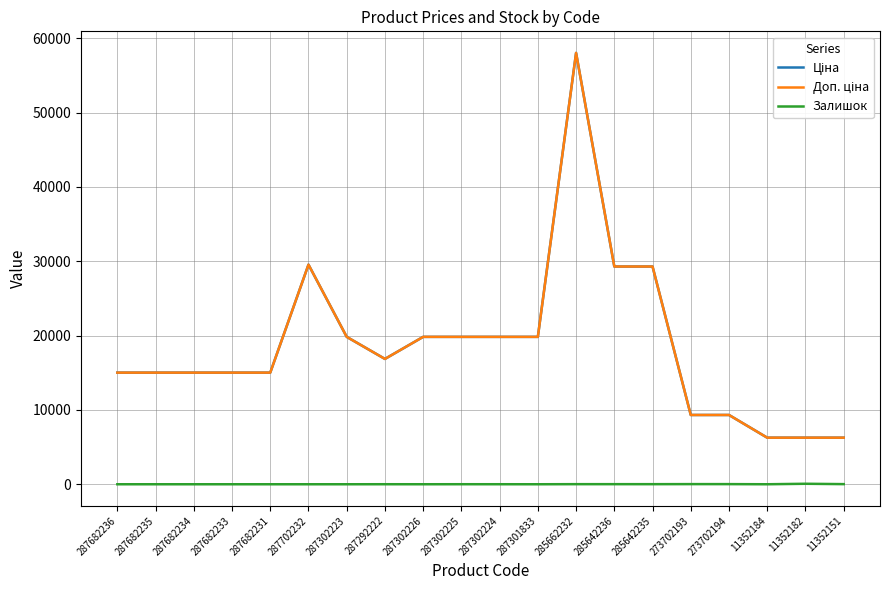

What is the value of the Доп. ціна point at the 8th from the left?

16863.2